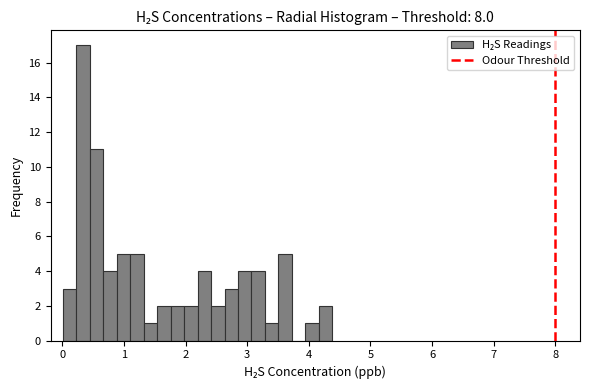

Around what value on the x-axis is the tallest bar? Give the approximate position of its centre, as read against the axis.

0.3